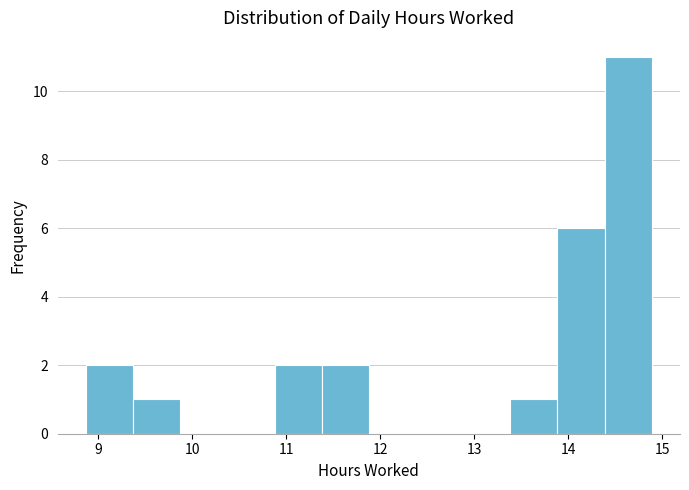

What is the height of the bar covering 11.4 to 11.9 on the x-axis? Neither the bar edges nor the heights are printed on the chart, so give them approximately, as read against the axes.

2